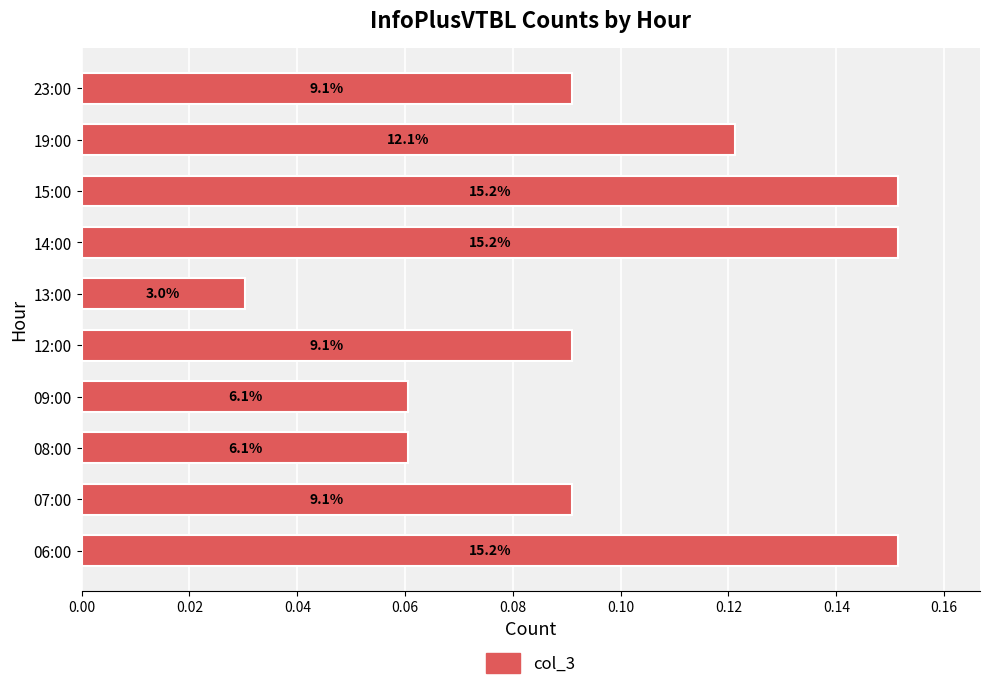

Does the chart contain any negative values?

No